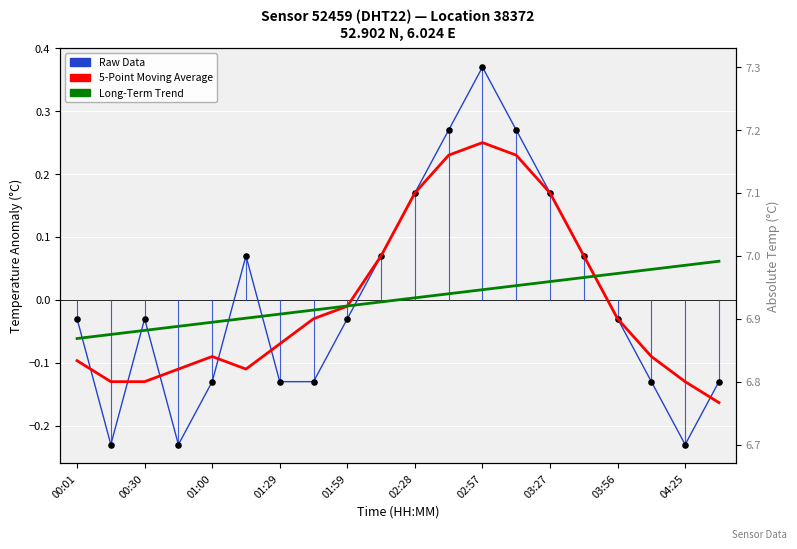

What are all the series names shown in the legend?

Raw Data, 5-Point Moving Average, Long-Term Trend